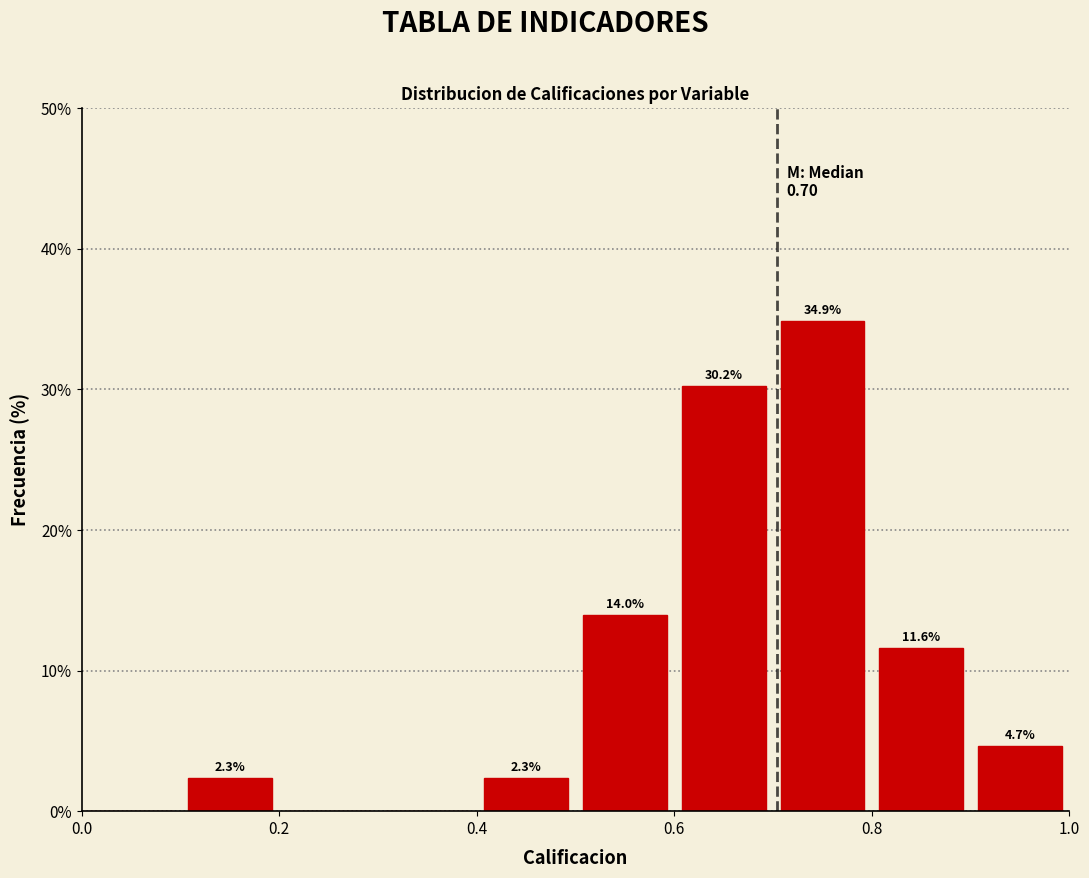

Over which range of the x-axis is the bar tallest?

0.7 to 0.8